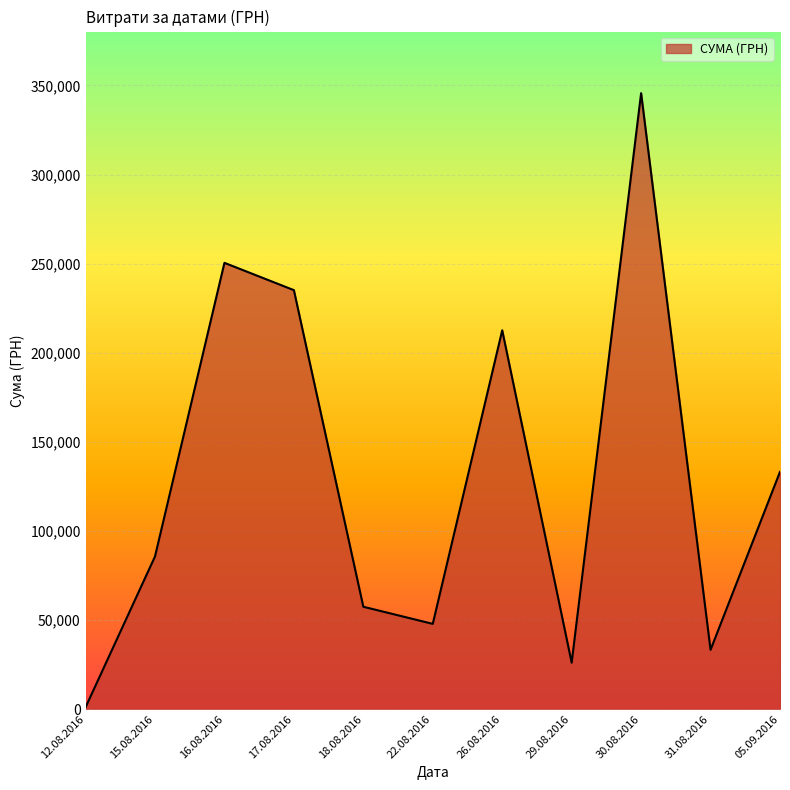

Count the number of categories in the chart.

11